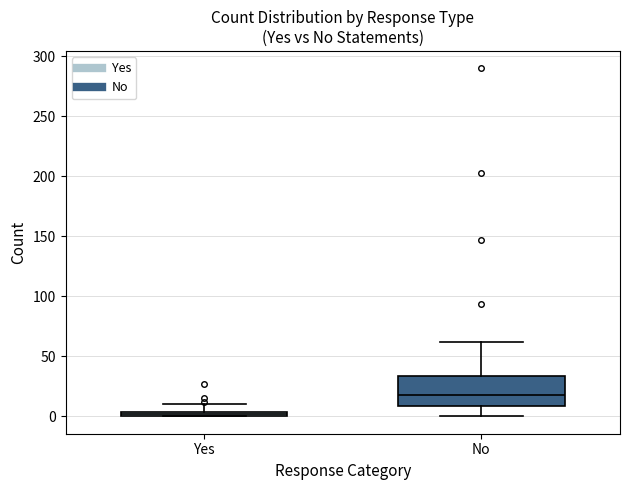

Which box's median line is the lowest?

Yes